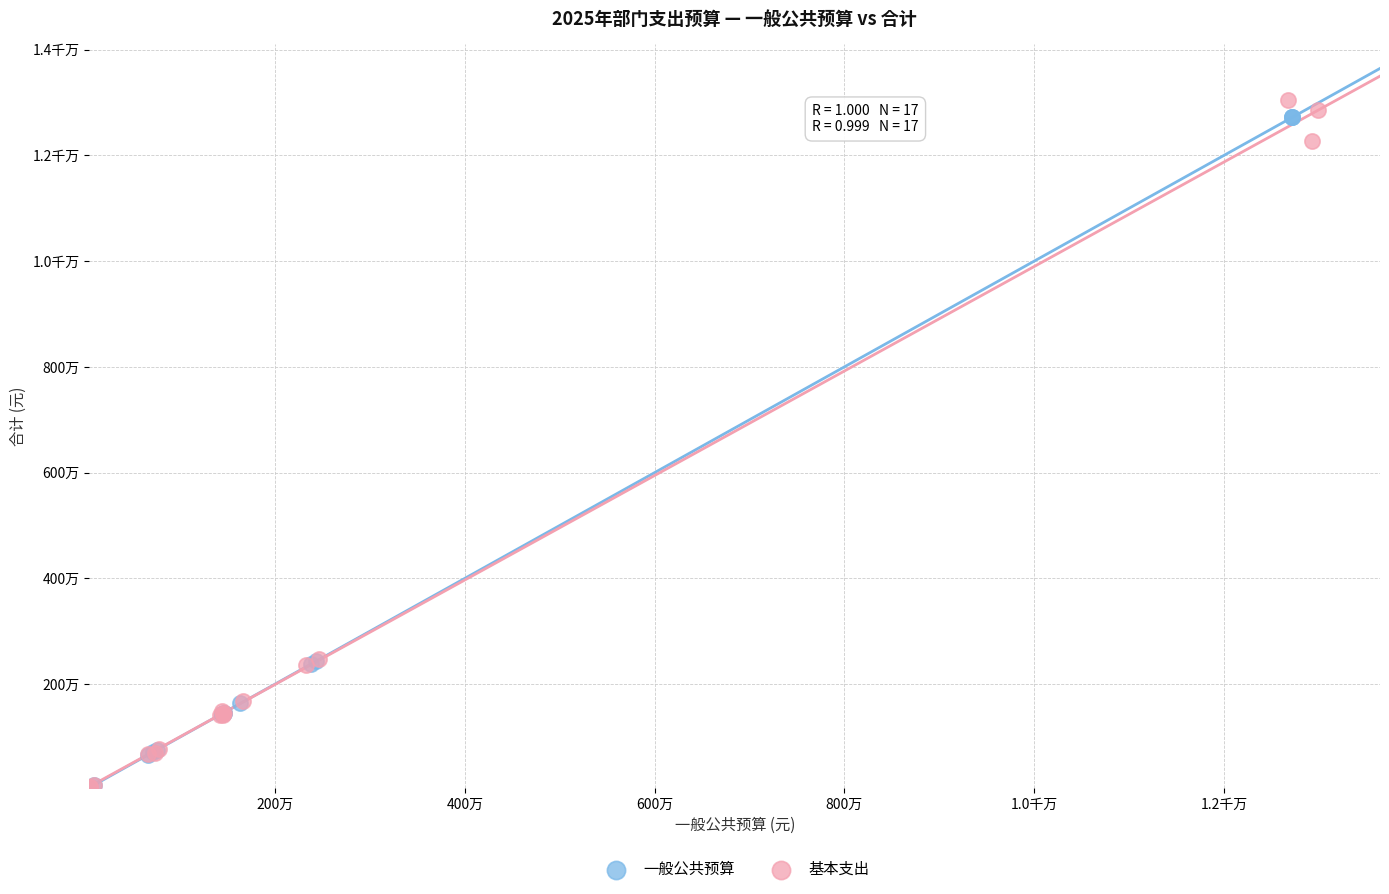

What are all the series names shown in the legend?

一般公共预算, 基本支出